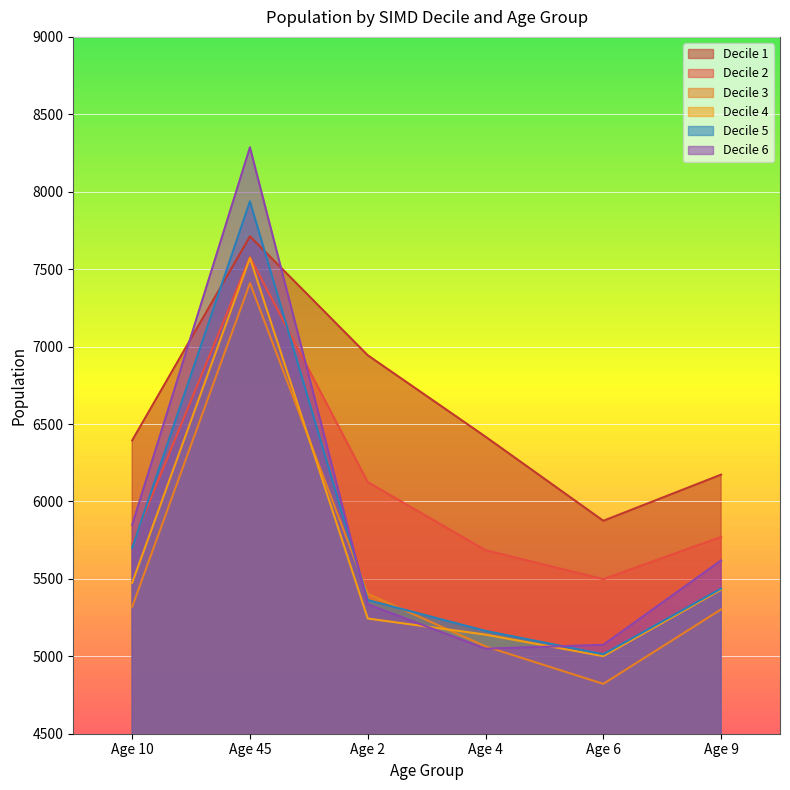

What is the difference between the Decile 4 values at Age 4 and Age 10?

334